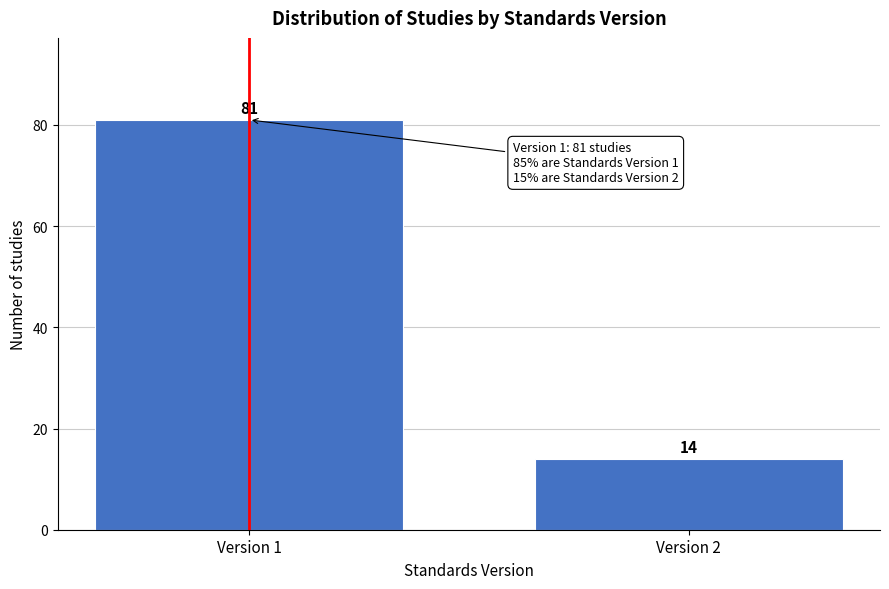

Reading left to right, what are all the values shown in this chart?

Version 1=81	Version 2=14